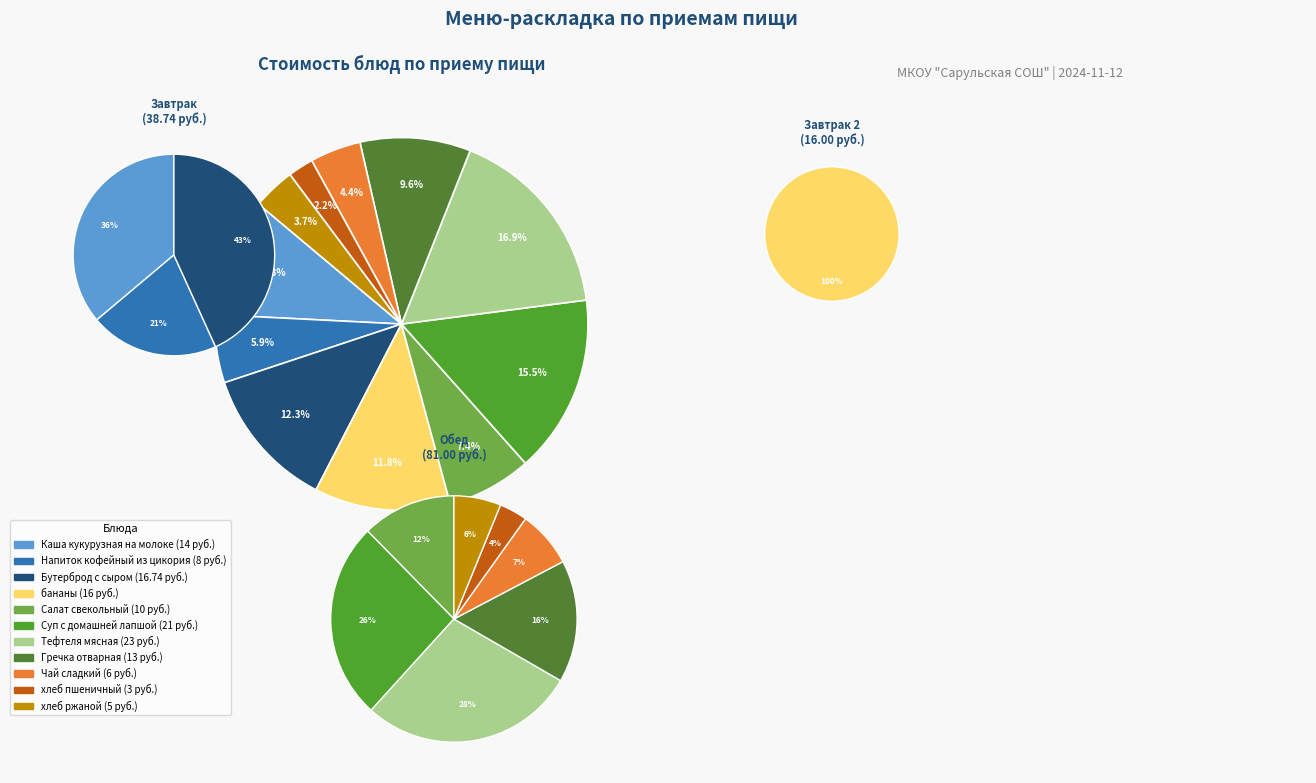

What is the ratio of the value at бананы to the value at Суп с домашней лапшой?

0.8